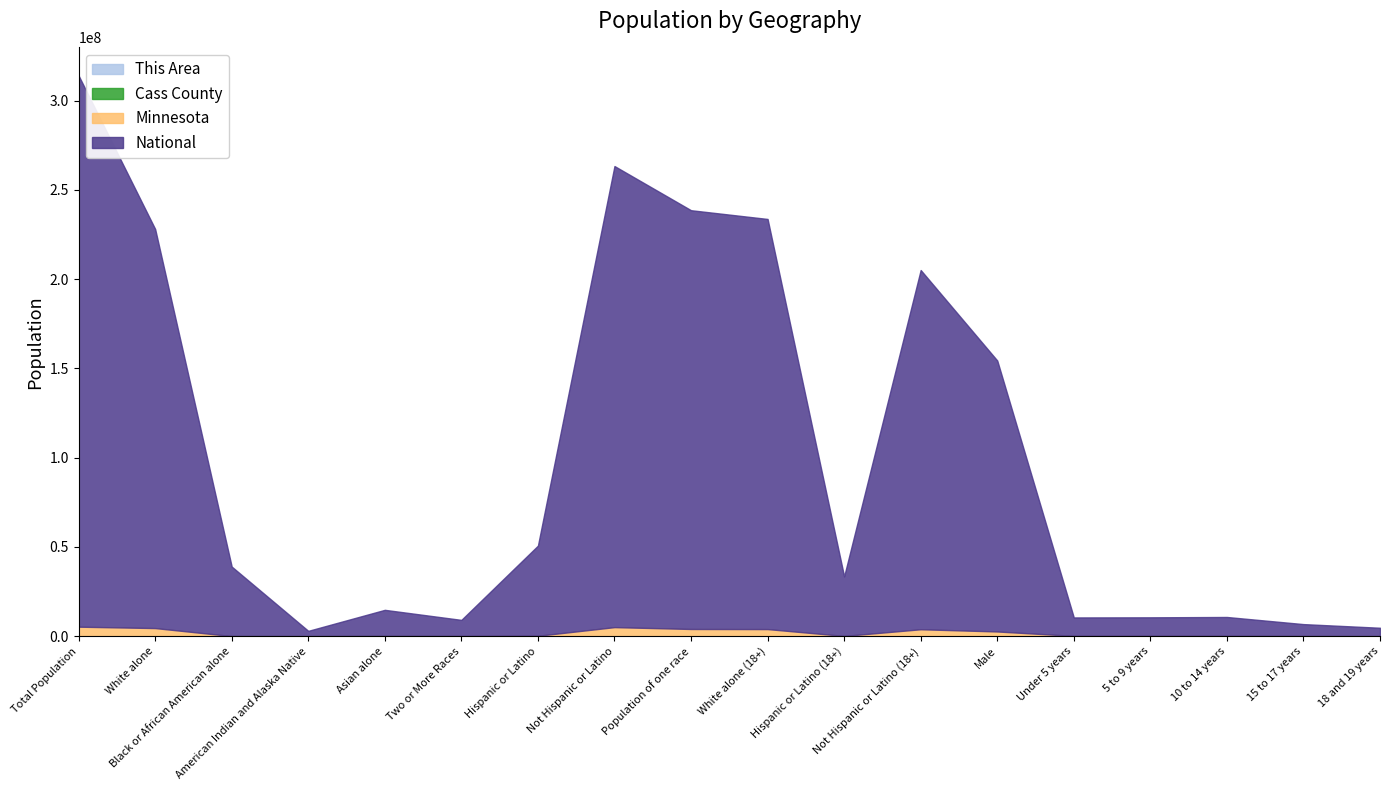

True or false: Minnesota and This Area intersect in this chart.

False